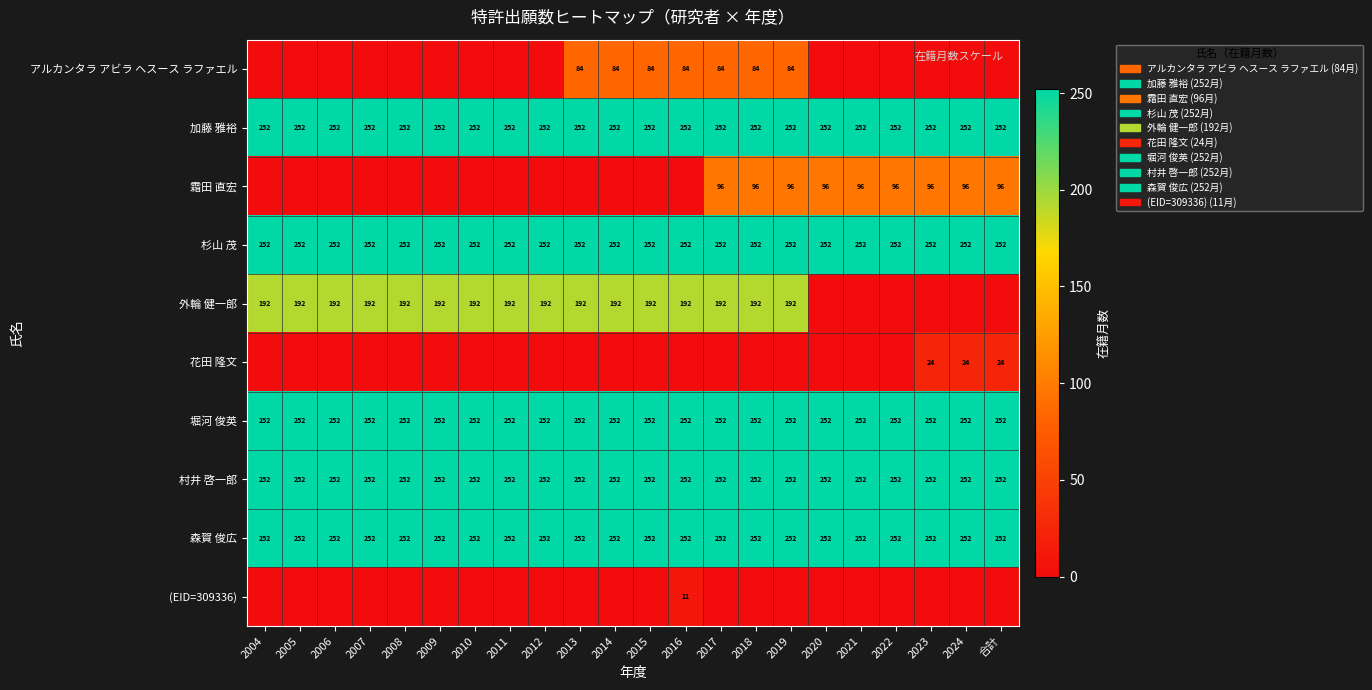

What is the sum of all 杉山 茂 values?

5544